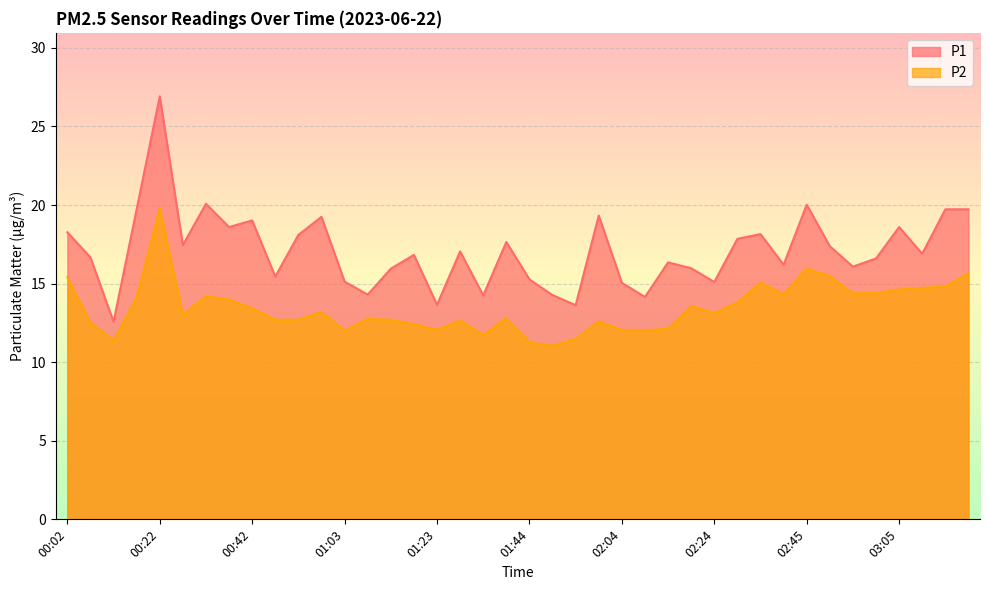

Reading left to right, list all the values displayed in this chart.

P1: 00:02=18.3	00:07=16.7	00:12=12.6	00:17=19.7	00:22=26.9	00:27=17.4	00:32=20.1	00:37=18.6	00:42=19.0	00:47=15.4	00:52=18.1	00:57=19.2	01:03=15.1	01:08=14.3	01:13=15.9	01:18=16.8	01:23=13.7	01:29=17.1	01:34=14.2	01:39=17.6	01:44=15.3	01:49=14.3	01:54=13.6	01:59=19.3	02:04=15.1	02:09=14.2	02:14=16.4	02:19=16.0	02:24=15.1	02:30=17.9	02:35=18.1	02:40=16.2	02:45=20.0	02:50=17.4	02:55=16.1	03:00=16.6	03:05=18.6	03:10=16.9	03:15=19.7	03:20=19.7
P2: 00:02=15.4	00:07=12.5	00:12=11.4	00:17=14.1	00:22=19.8	00:27=13.0	00:32=14.2	00:37=14.0	00:42=13.4	00:47=12.7	00:52=12.7	00:57=13.2	01:03=12.0	01:08=12.8	01:13=12.7	01:18=12.4	01:23=12.1	01:29=12.7	01:34=11.7	01:39=12.8	01:44=11.2	01:49=11.1	01:54=11.5	01:59=12.6	02:04=12.1	02:09=12.0	02:14=12.1	02:19=13.6	02:24=13.1	02:30=13.8	02:35=15.1	02:40=14.3	02:45=15.9	02:50=15.5	02:55=14.4	03:00=14.4	03:05=14.6	03:10=14.7	03:15=14.8	03:20=15.7